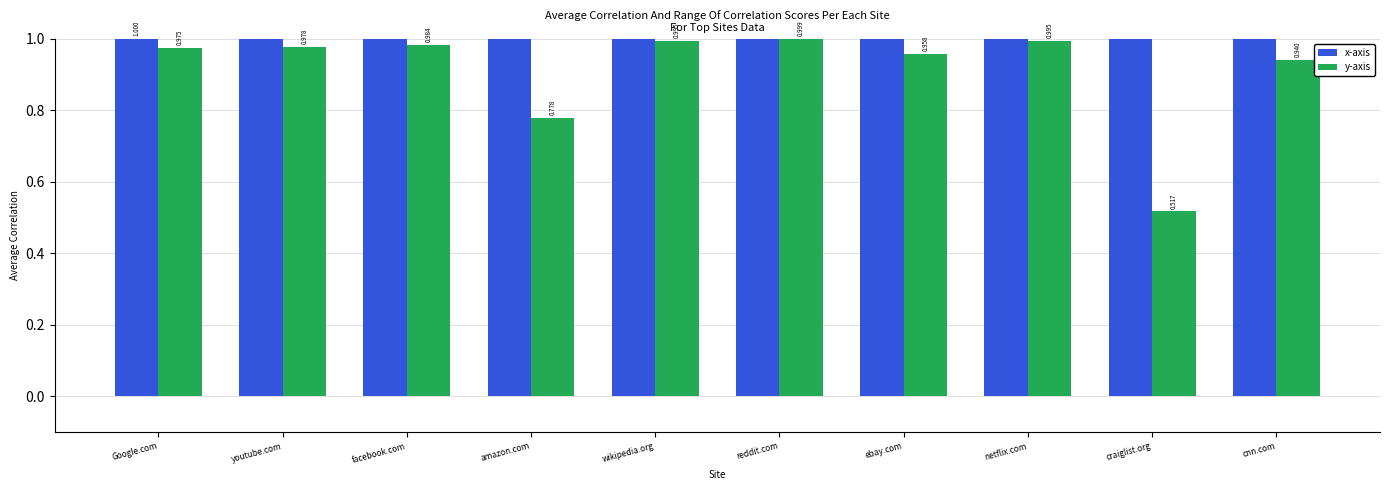

At which category does the chart reach its peak across all series?

cnn.com